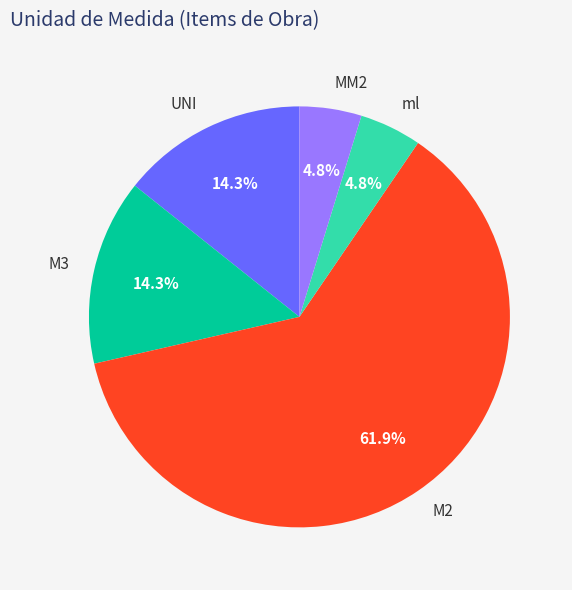

How much of the chart is everything except UNI?

85.7%